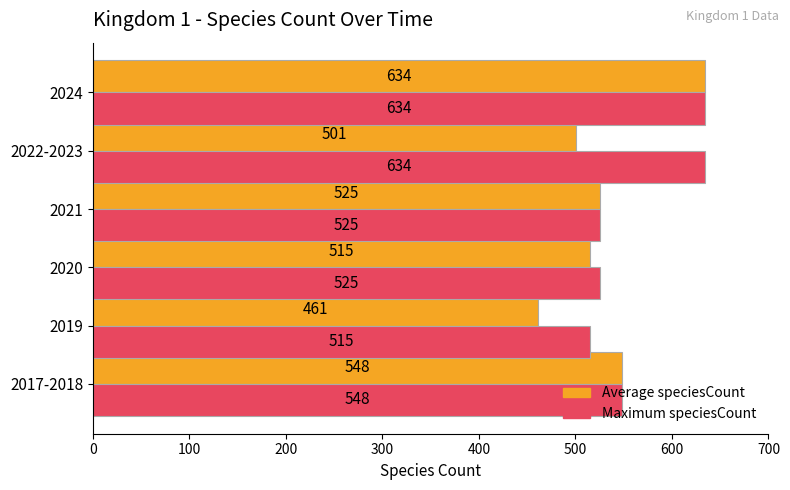

Rank the series by their average value, from highest to lowest.

Maximum speciesCount, Average speciesCount